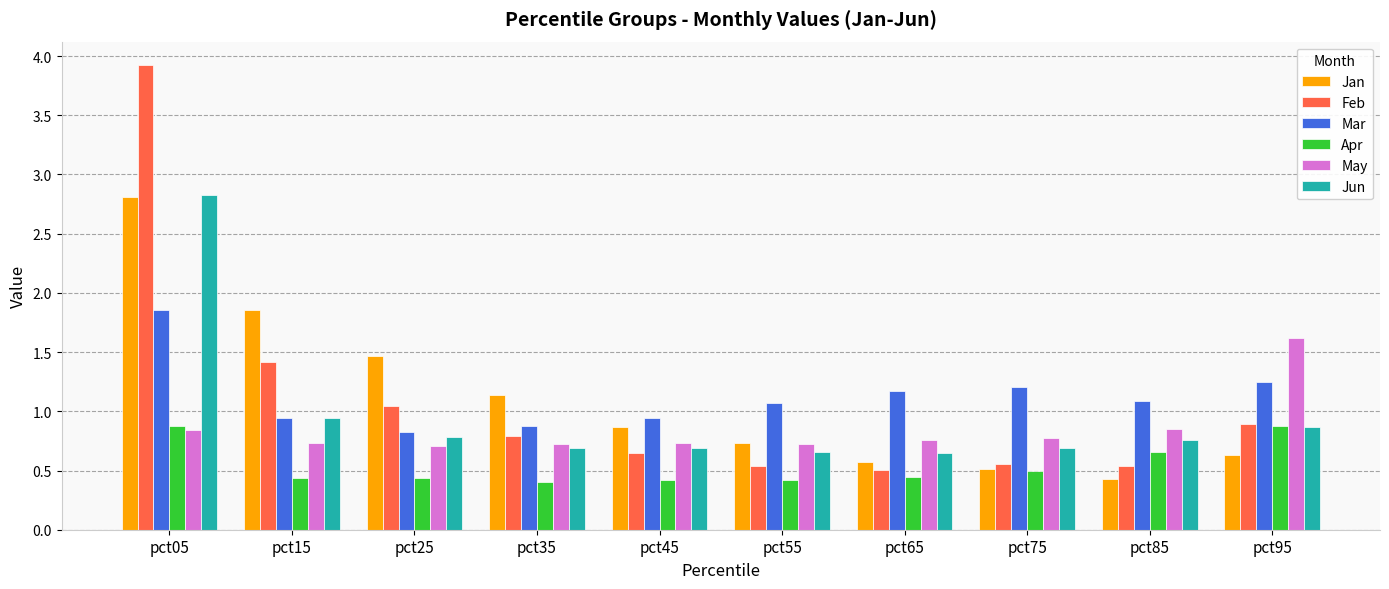

What is the sum of all Jun values?

9.6